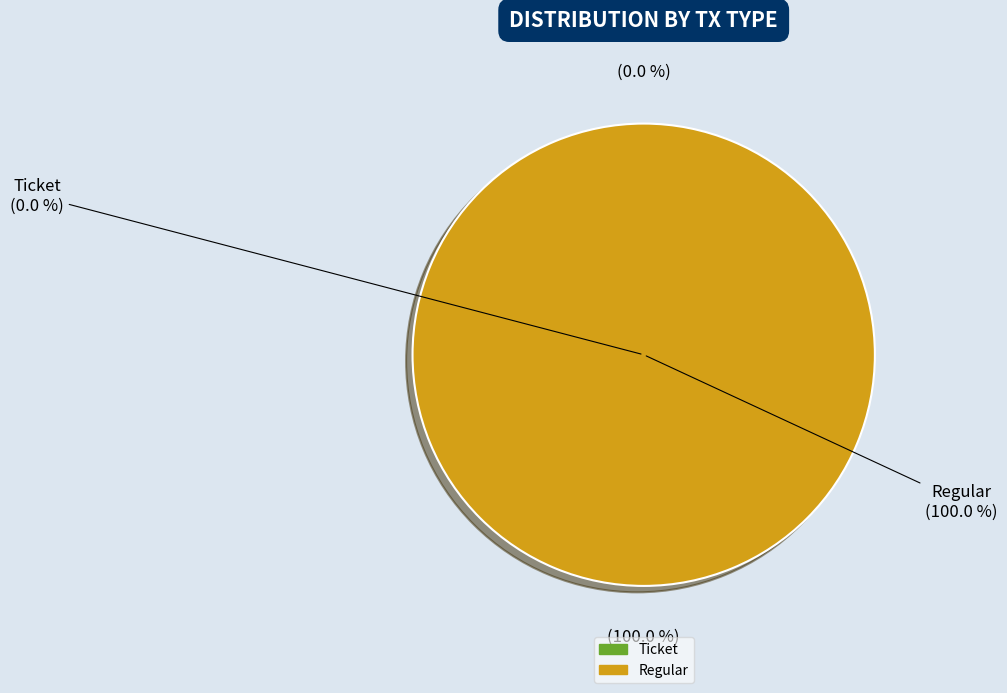

What is the total percentage of Regular (io_index=53) and Ticket (io_index=0)?

100.0%